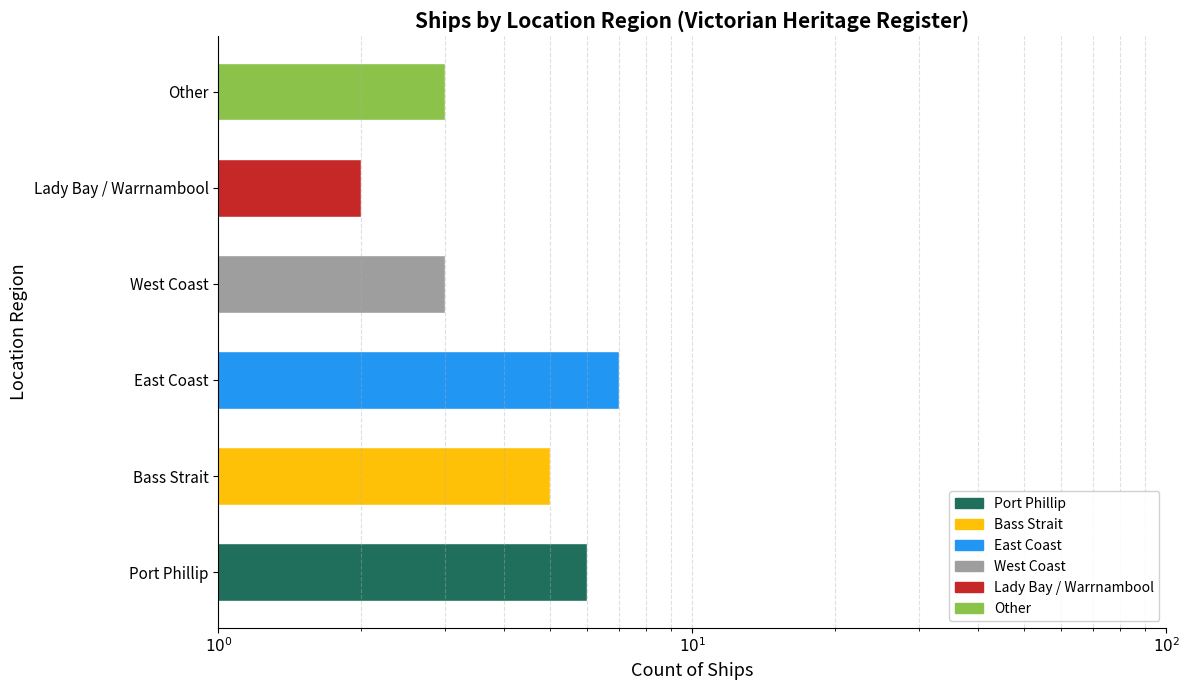

At which label is the value closest to 4?

Bass Strait